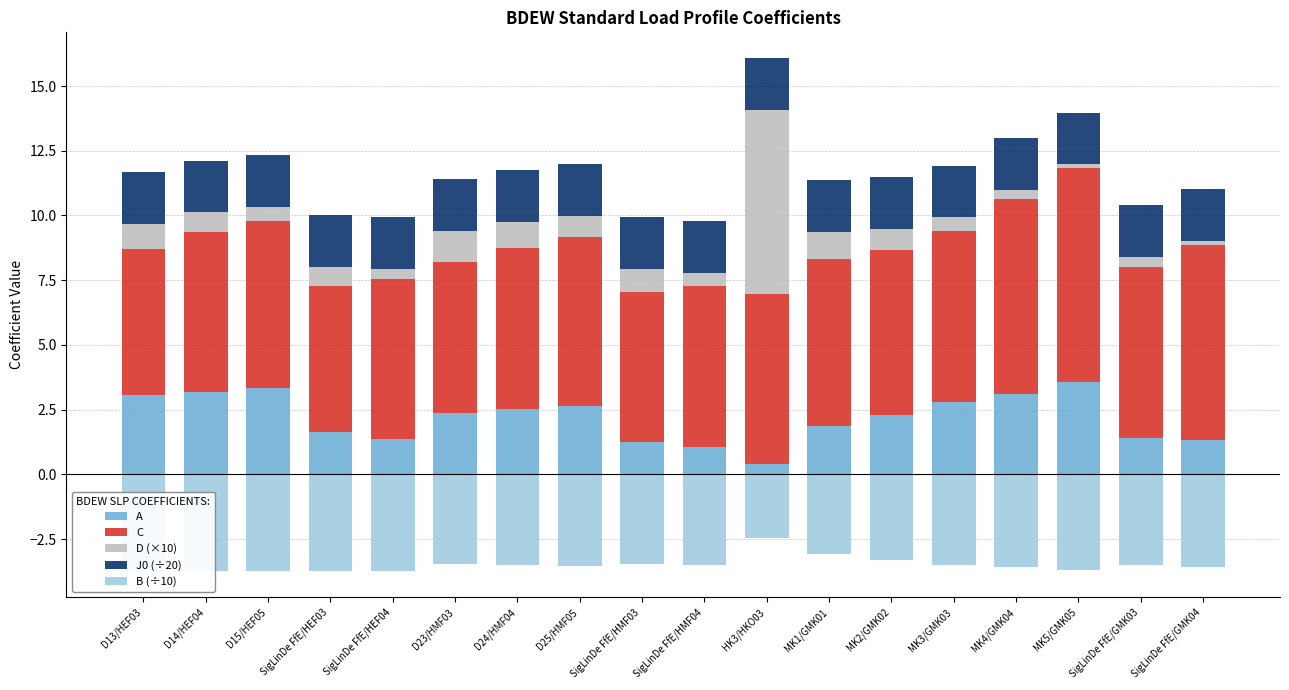

At which label does D (×10) reach its minimum?

MK5/GMK05